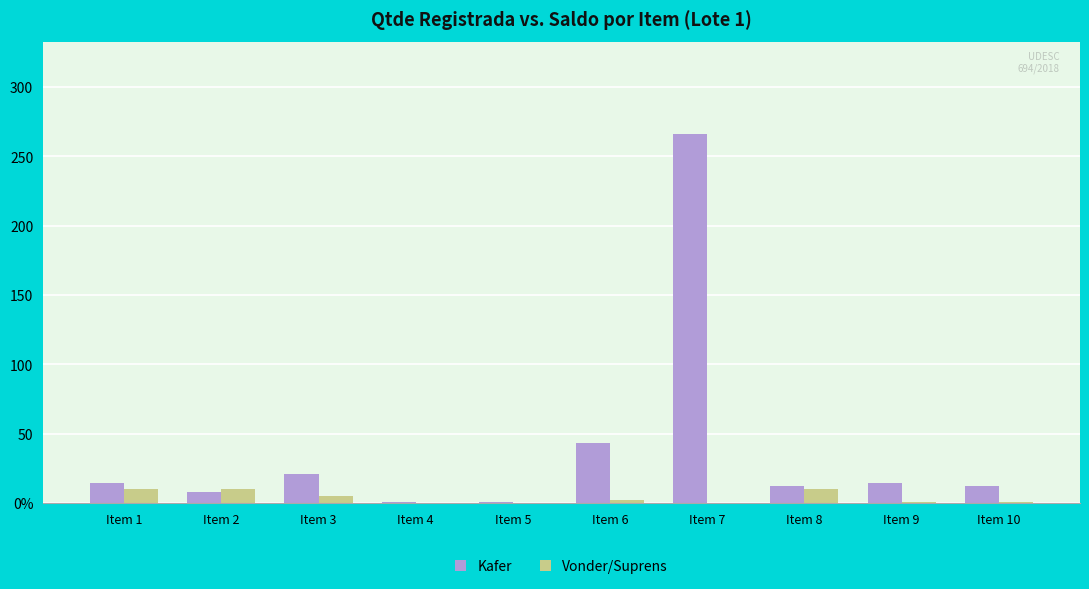

Are the bars horizontal?

No